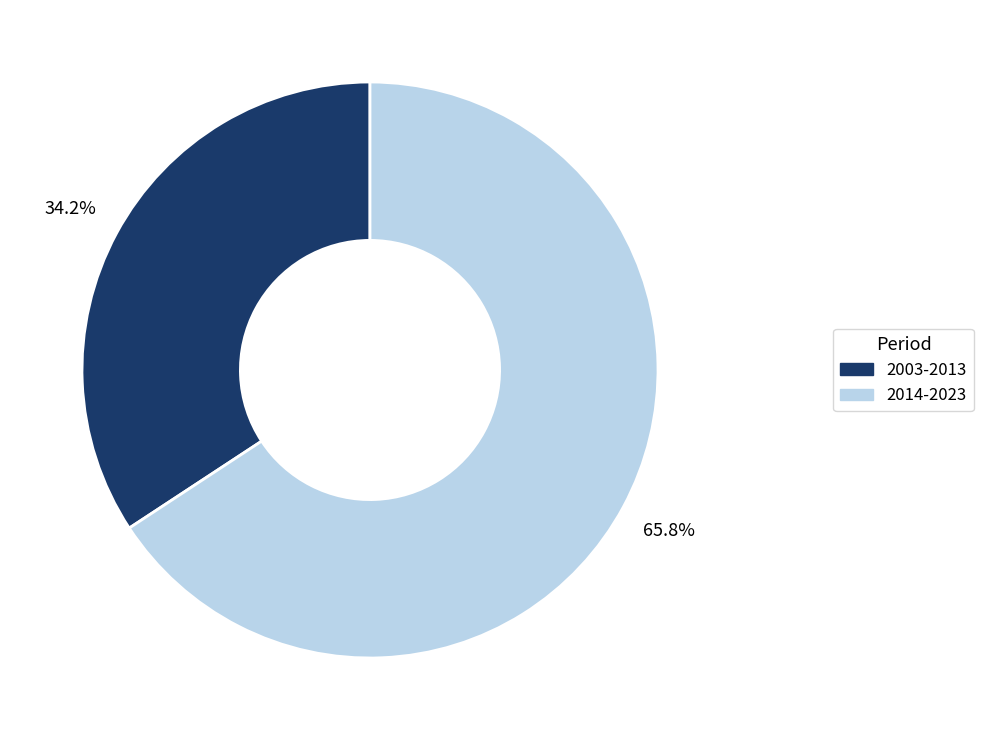

What is the ratio of the value at 2003-2013 to the value at 2014-2023?

0.5